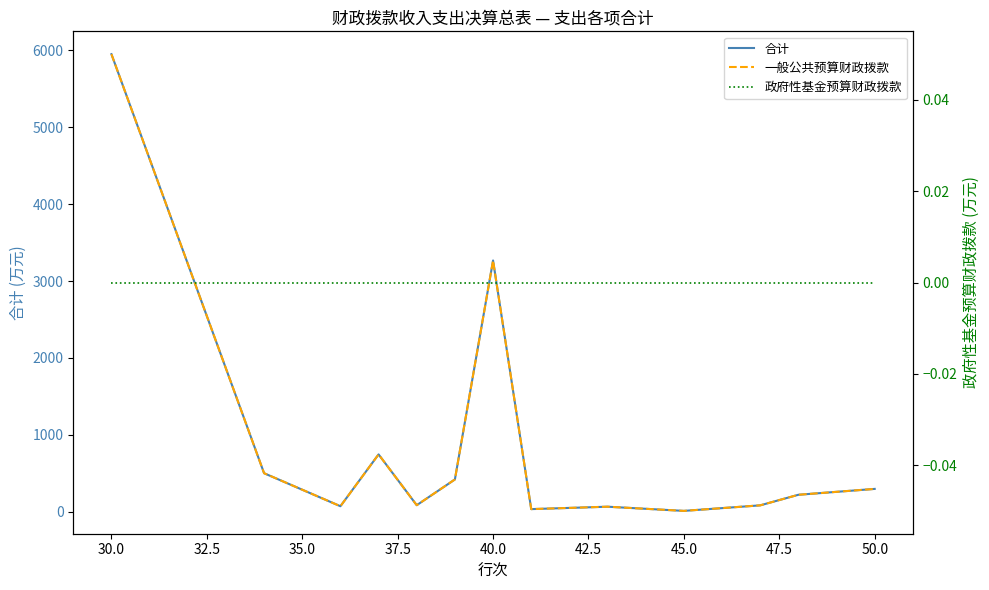

What are all the series names shown in the legend?

合计, 一般公共预算财政拨款, 政府性基金预算财政拨款